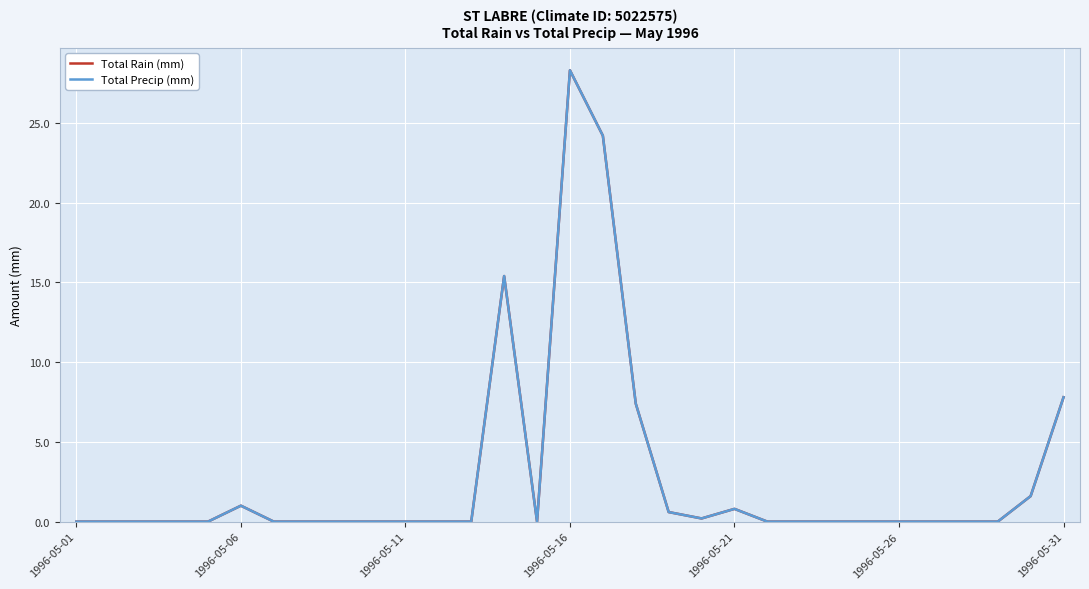

What is the label of the 31st point from the right?

1996-05-01